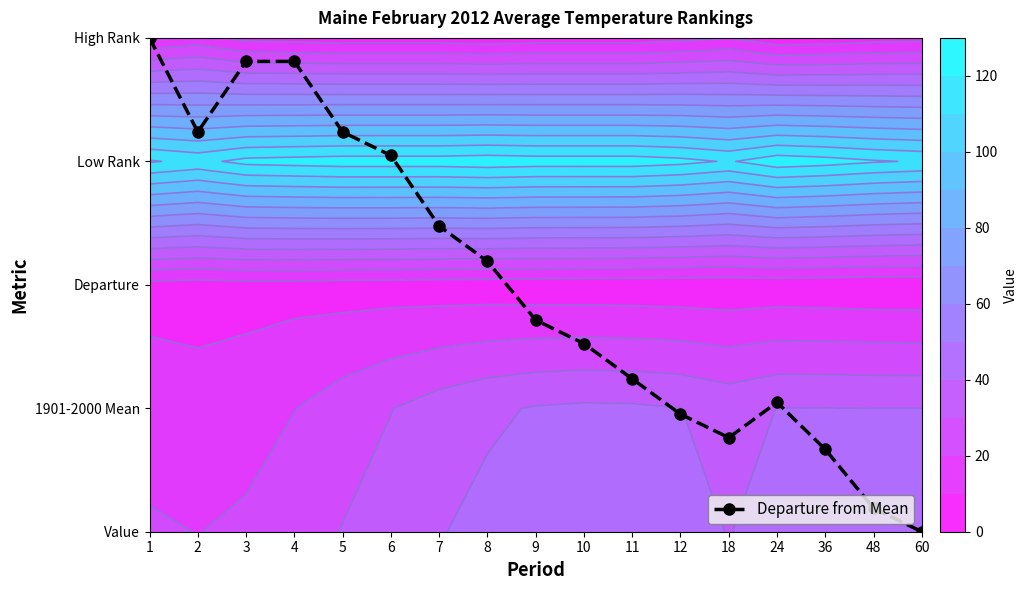

Reading right to left, what are all the values shown in this chart?

60=0.0	48=0.2	36=0.7	24=1.0	18=0.8	12=1.0	11=1.2	10=1.5	9=1.7	8=2.2	7=2.5	6=3.0	5=3.2	4=3.8	3=3.8	2=3.2	1=4.0